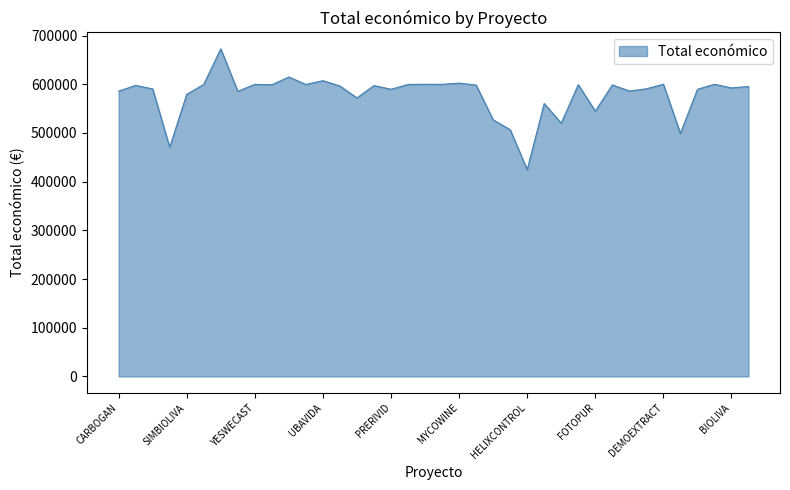

What is the difference between the maximum and minimum values?

248087